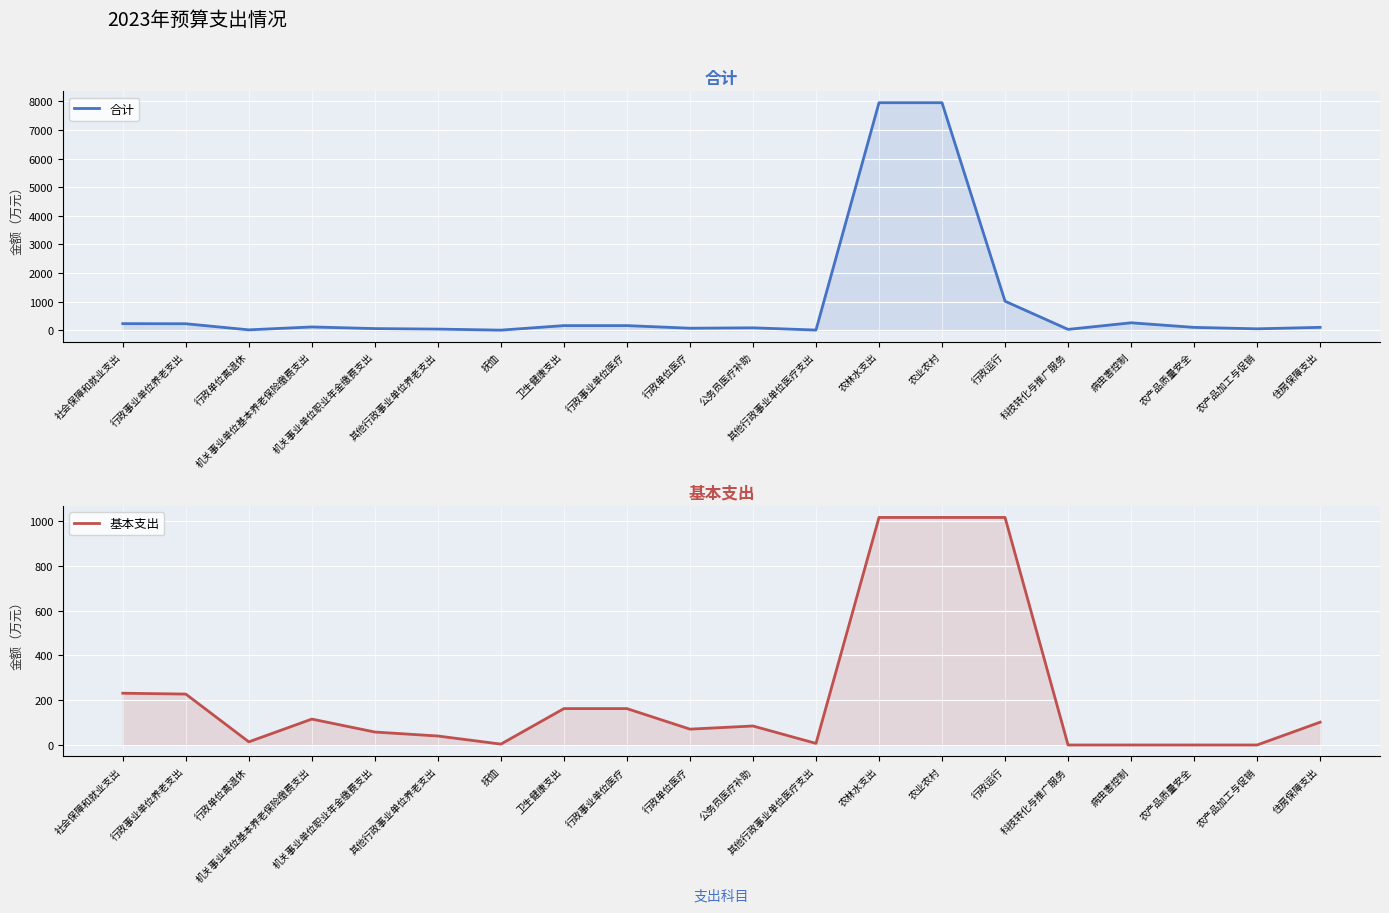

What is the difference between the maximum and minimum values in the 合计 series?

7948.9